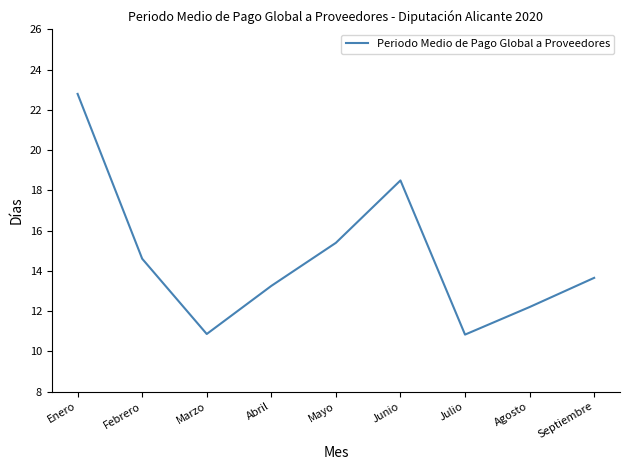

What is the difference between the maximum and minimum values?

12.0